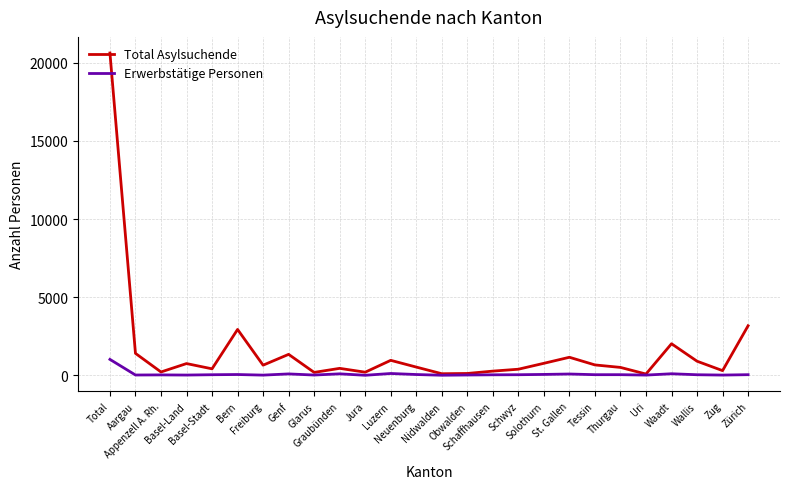

What is the maximum value shown in the chart?

20627